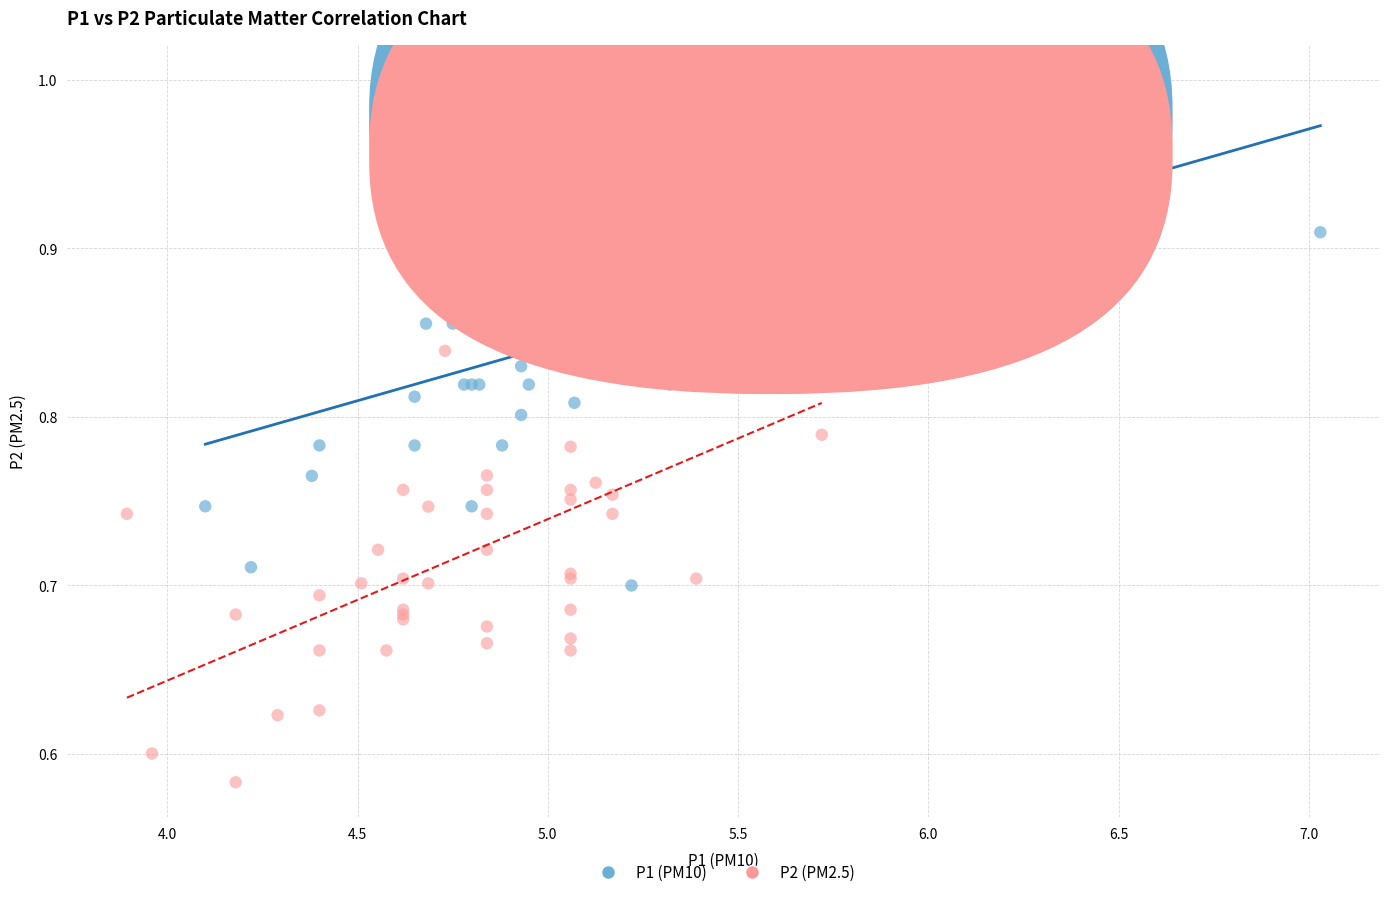

Which series contains the lowest Y value?

P2 (PM2.5)